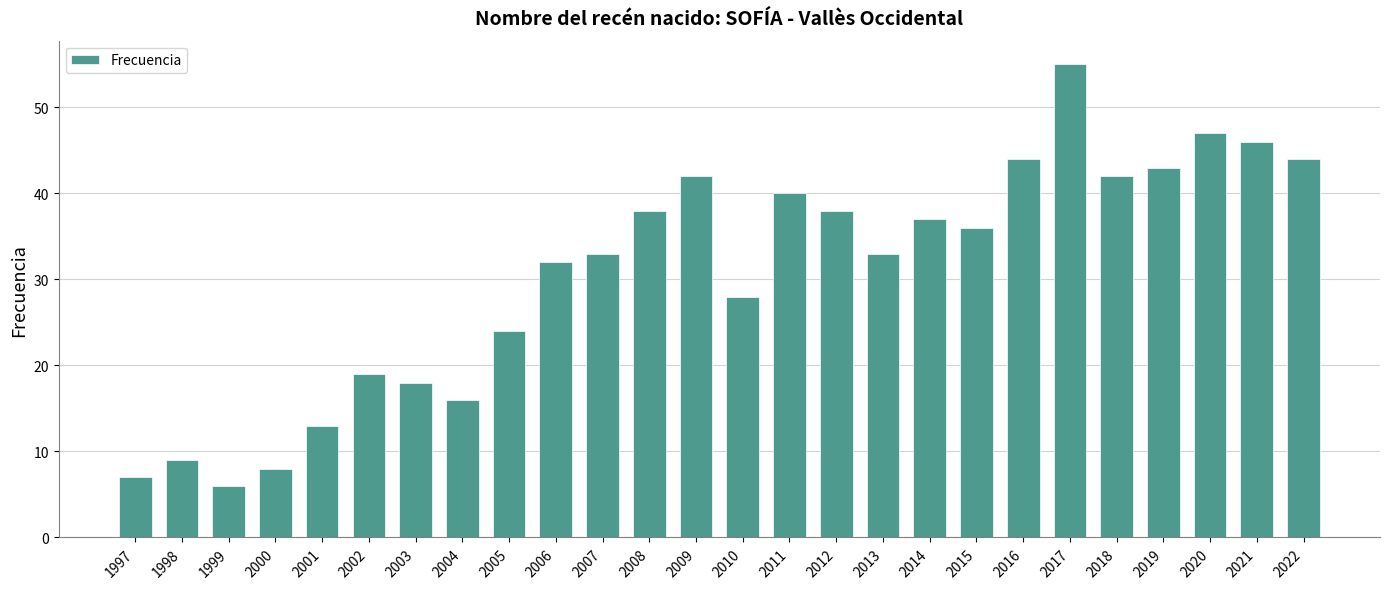

How many bars are there in total?

26